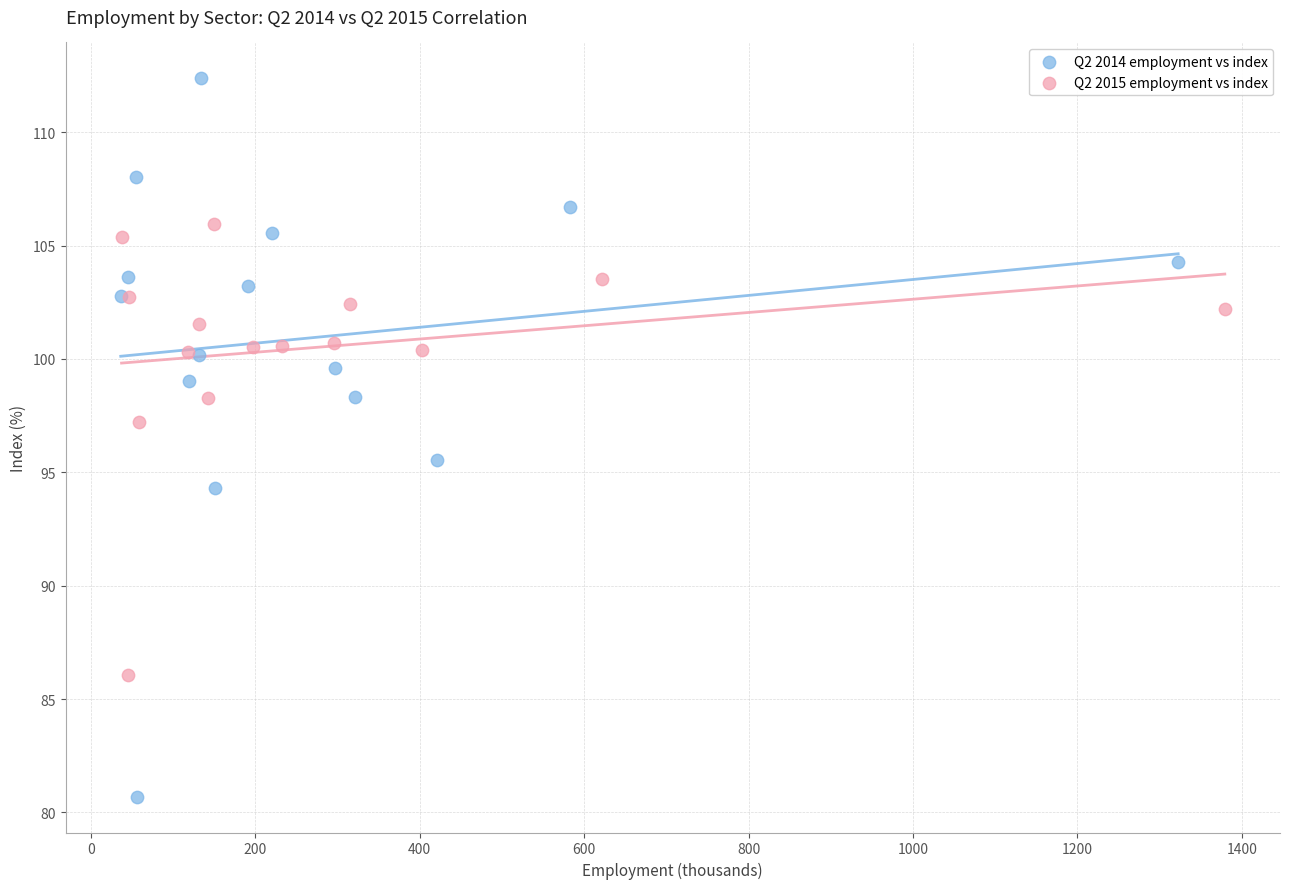

Which series reaches the maximum Y coordinate?

Q2 2014 employment vs index